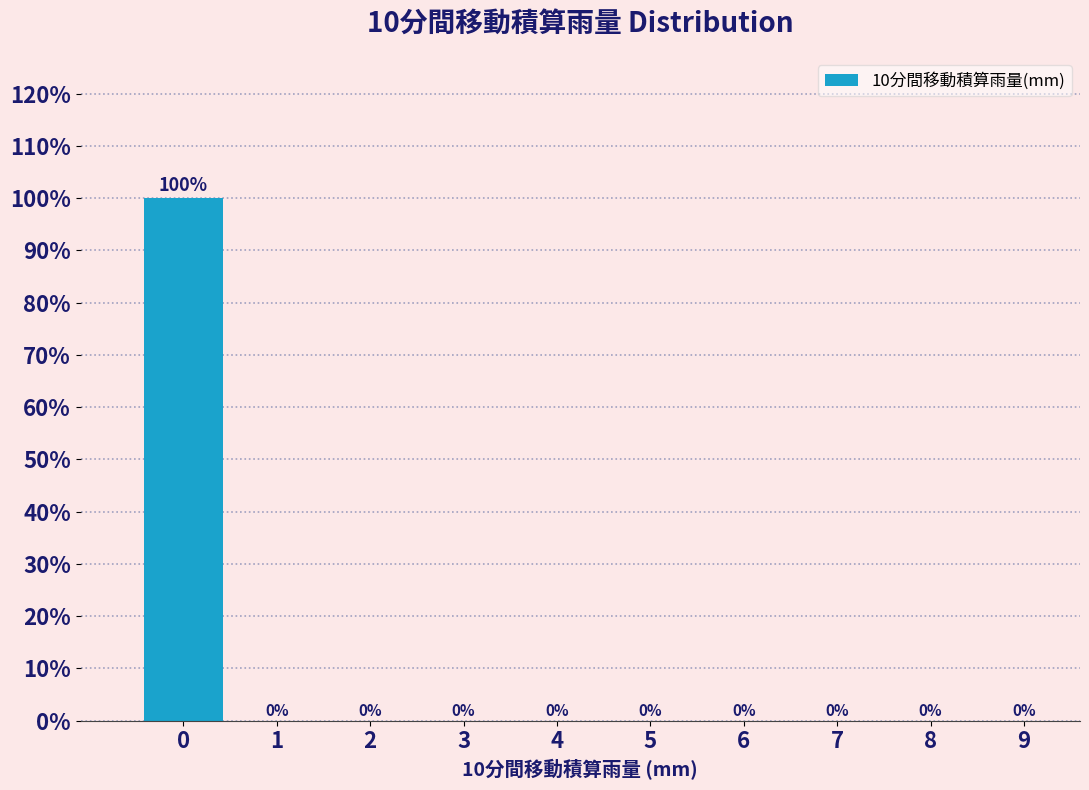

Reading left to right, list all the values displayed in this chart.

0=100	1=0	2=0	3=0	4=0	5=0	6=0	7=0	8=0	9=0